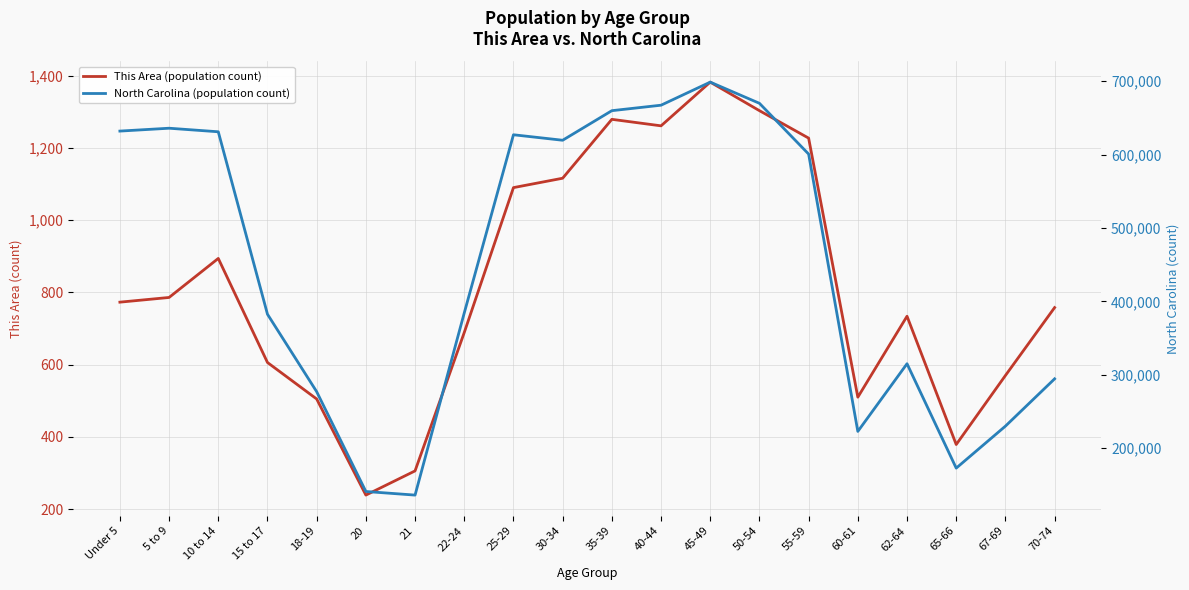

At which category is the sum across all series the highest?

45-49